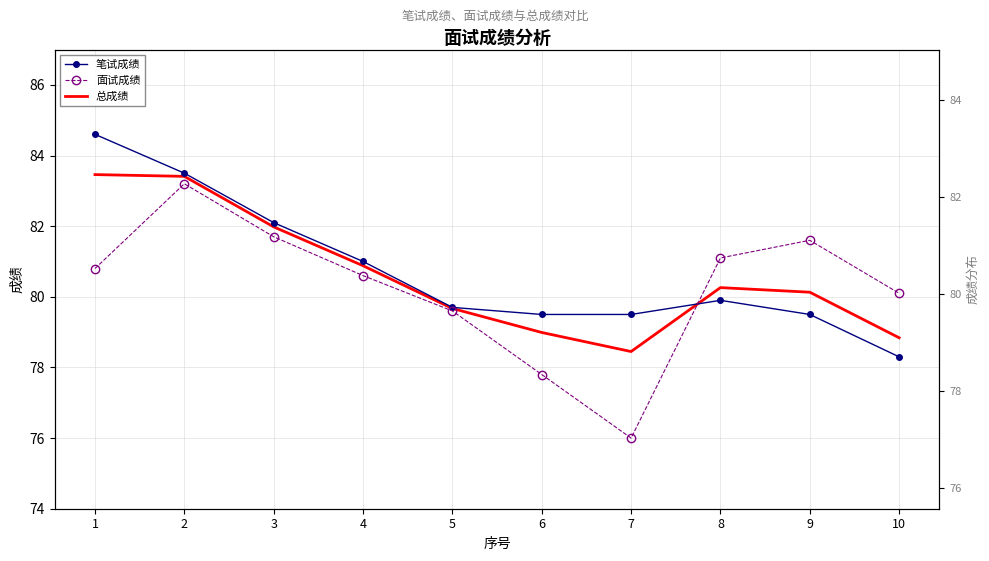

What is the sum of the 总成绩 values at 7 and 6?

157.4